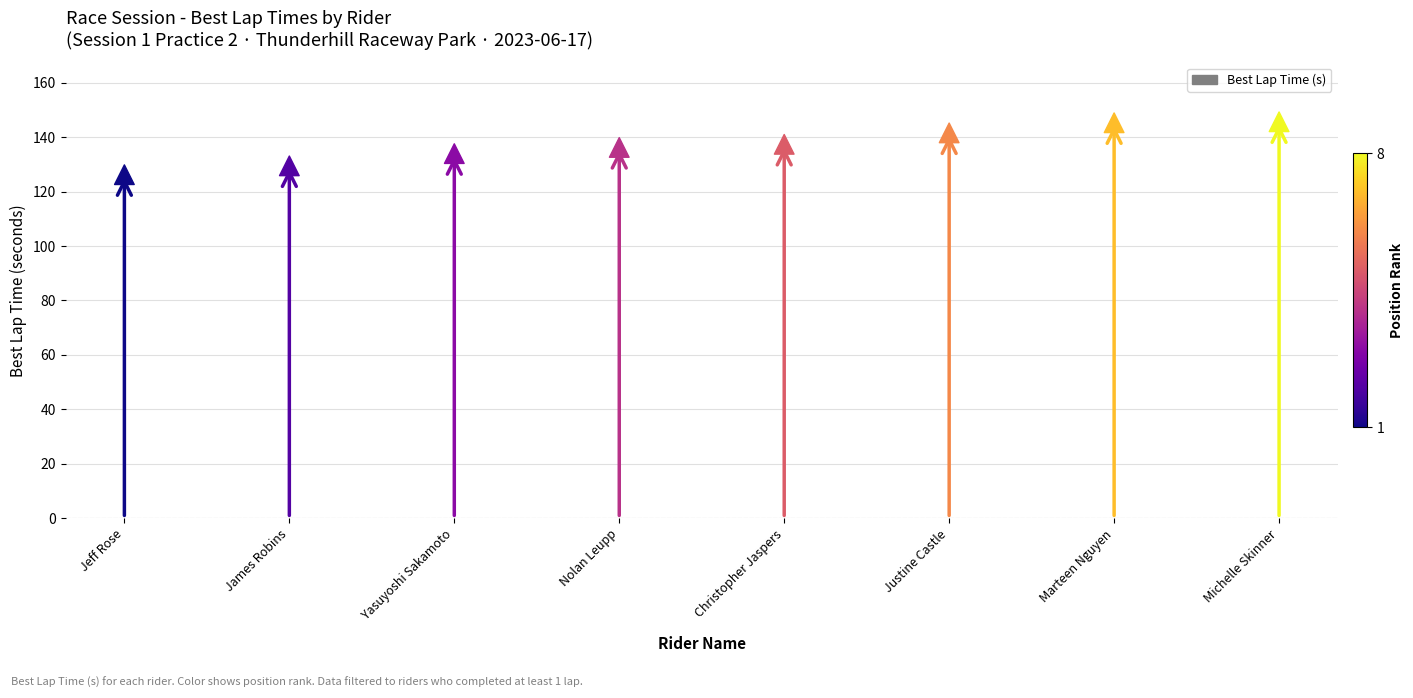

Is the value of Best Lap Time (s) at Christopher Jaspers greater than the value of Best Lap Time at Justine Castle?

No